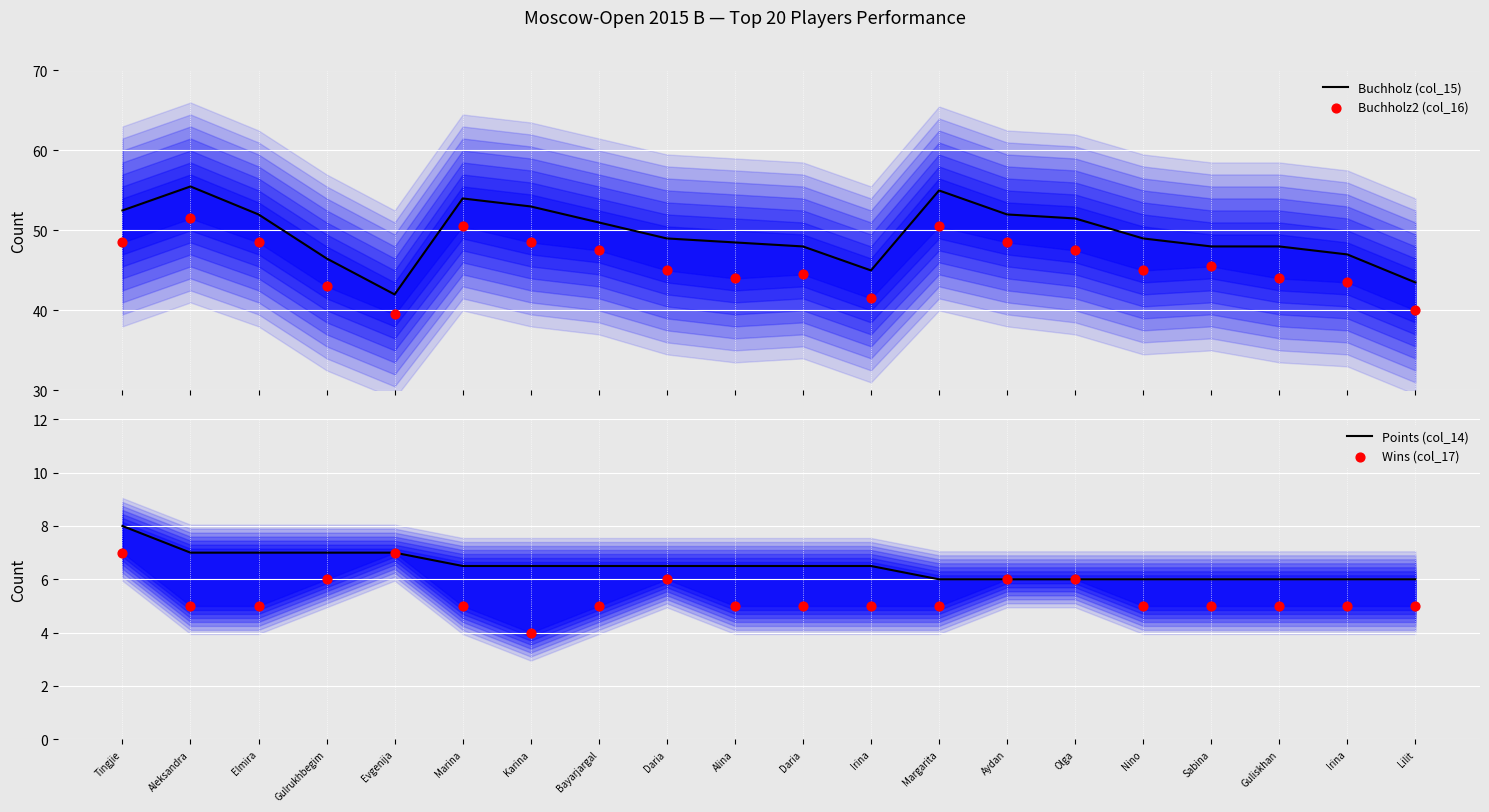

Is the value of Points (col_14) at Daria greater than the value of Buchholz (col_15) at Bayarjargal?

No